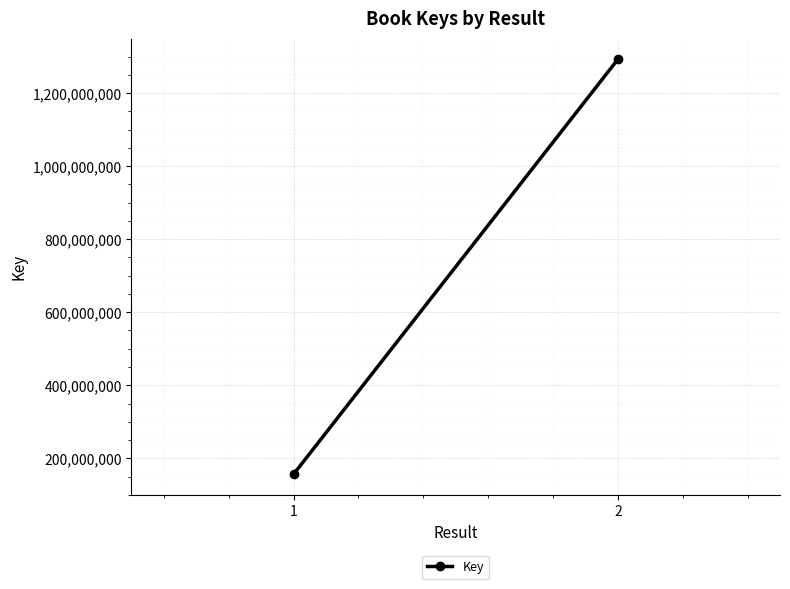

What is the value of the 1st point from the left?

156433702